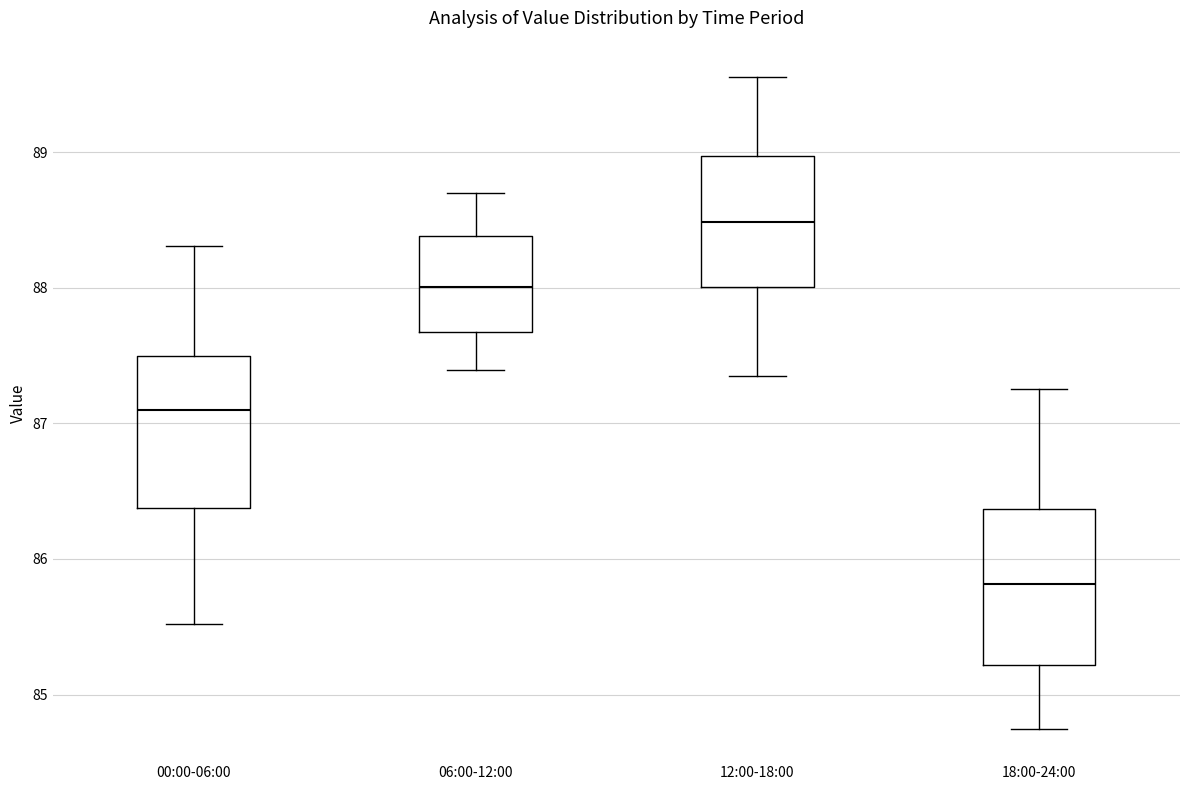

Which box has the lowest median line?

18:00-24:00